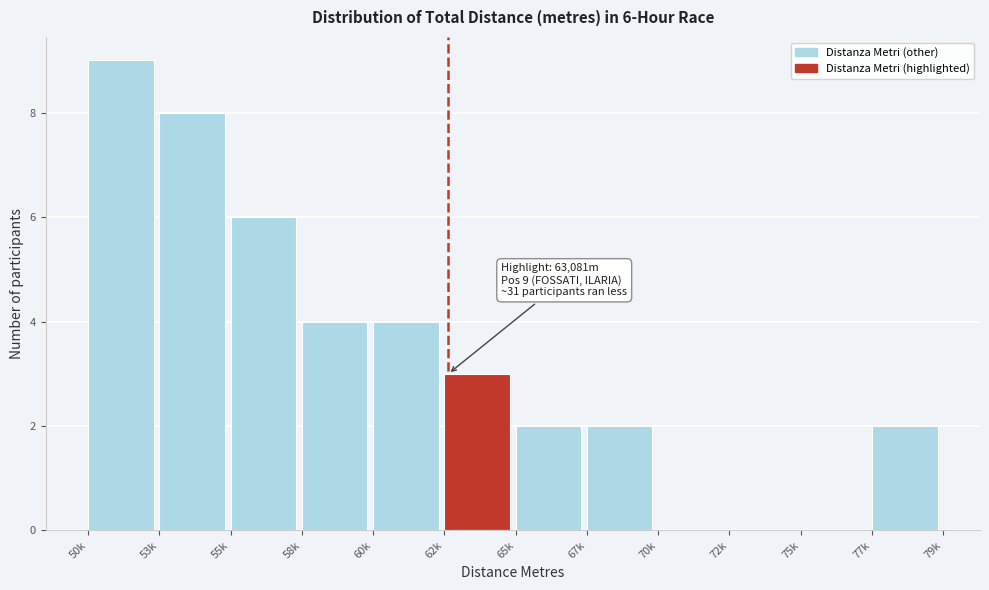

Reading left to right, extract all data points from this chart.

50k=9	53k=8	55k=6	58k=4	60k=4	62k=3	65k=2	67k=2	70k=0	72k=0	75k=0	77k=2